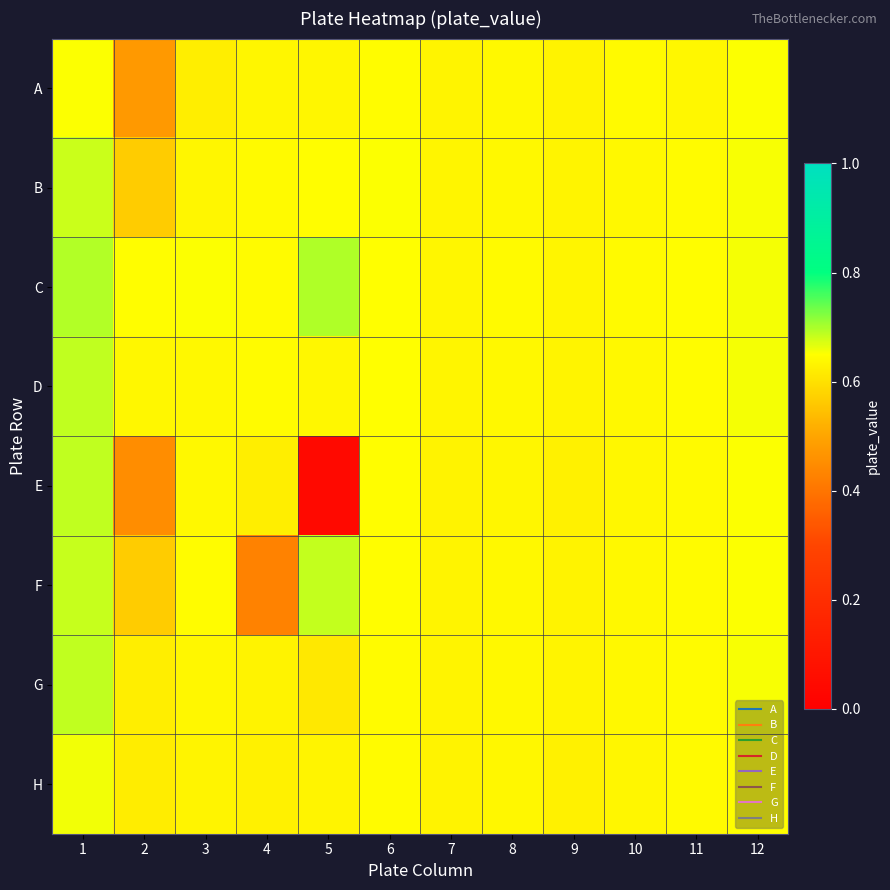

At 2, list the series in order from smallest to largest.

E, A, B, F, H, G, D, C